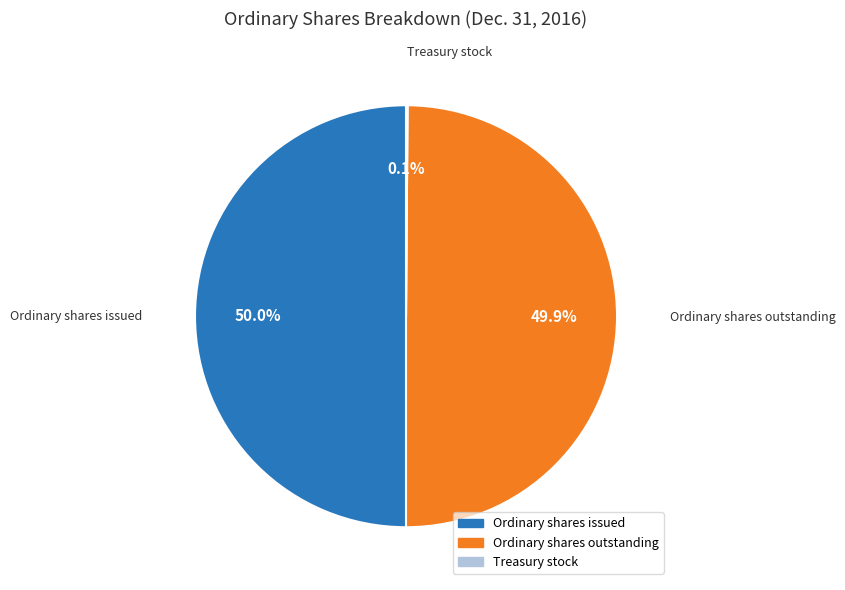

To the nearest percent, what is the combined percentage of Ordinary shares issued and Ordinary shares outstanding?

100%